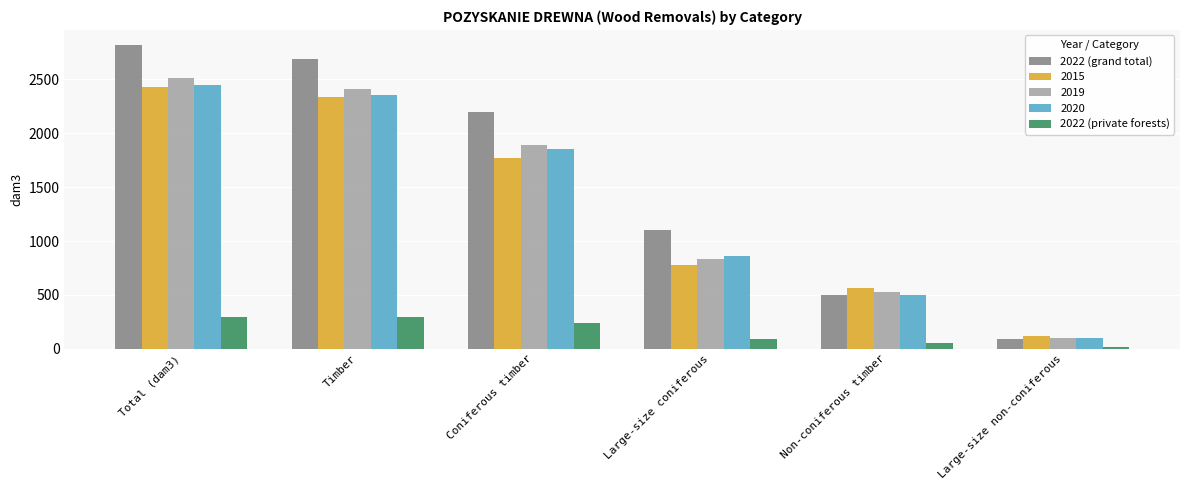

List the labels in order of 2022 (grand total) value, largest first.

Total (dam3), Timber, Coniferous timber, Large-size coniferous, Non-coniferous timber, Large-size non-coniferous